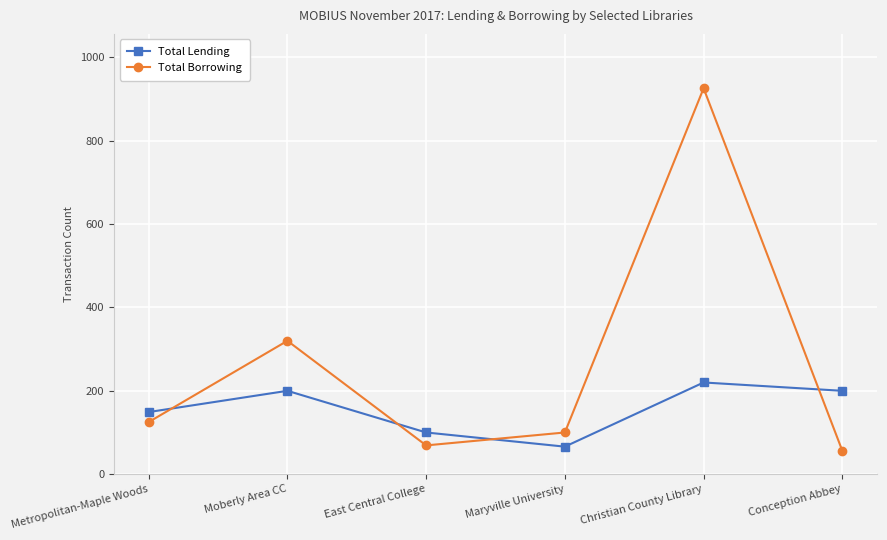

How many distinct data groups are displayed?

2